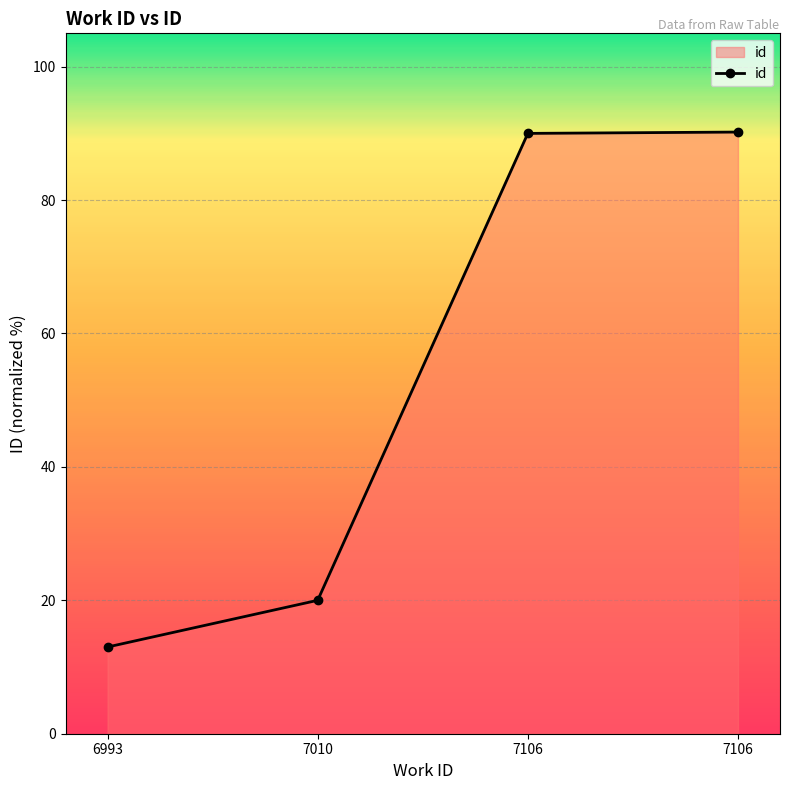

True or false: the data has more than 1 interior local peaks.

False